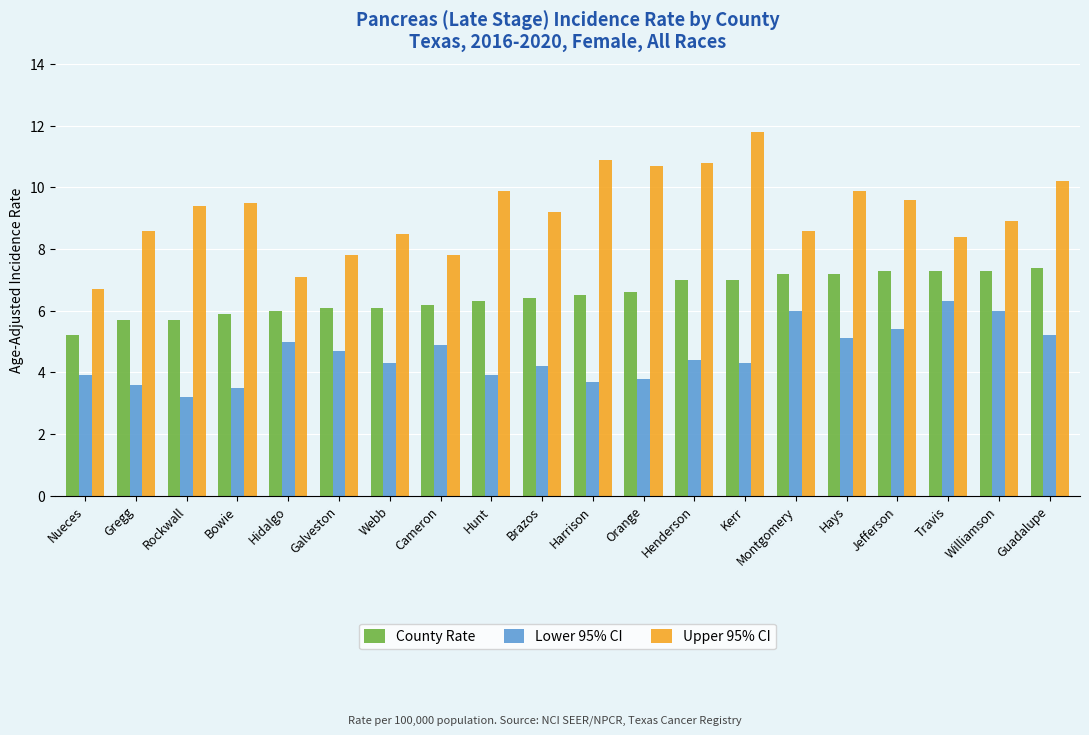

Which series has the widest spread of values?

Upper 95% CI